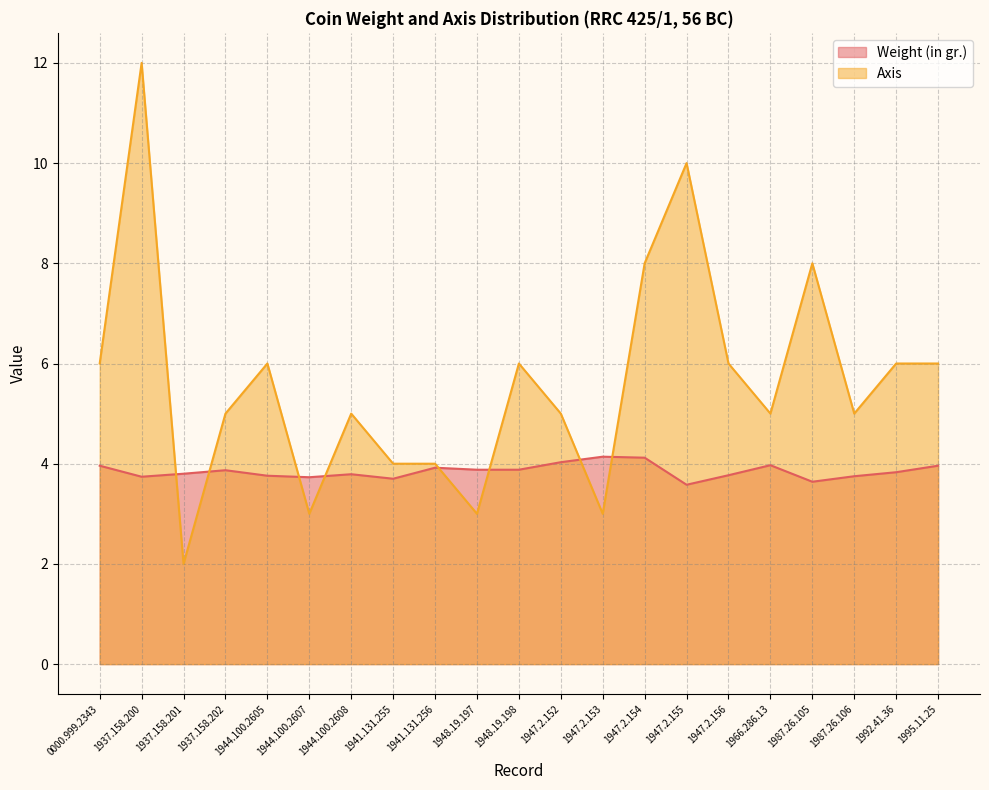

Read the Axis value at 1937.158.201.

2.0